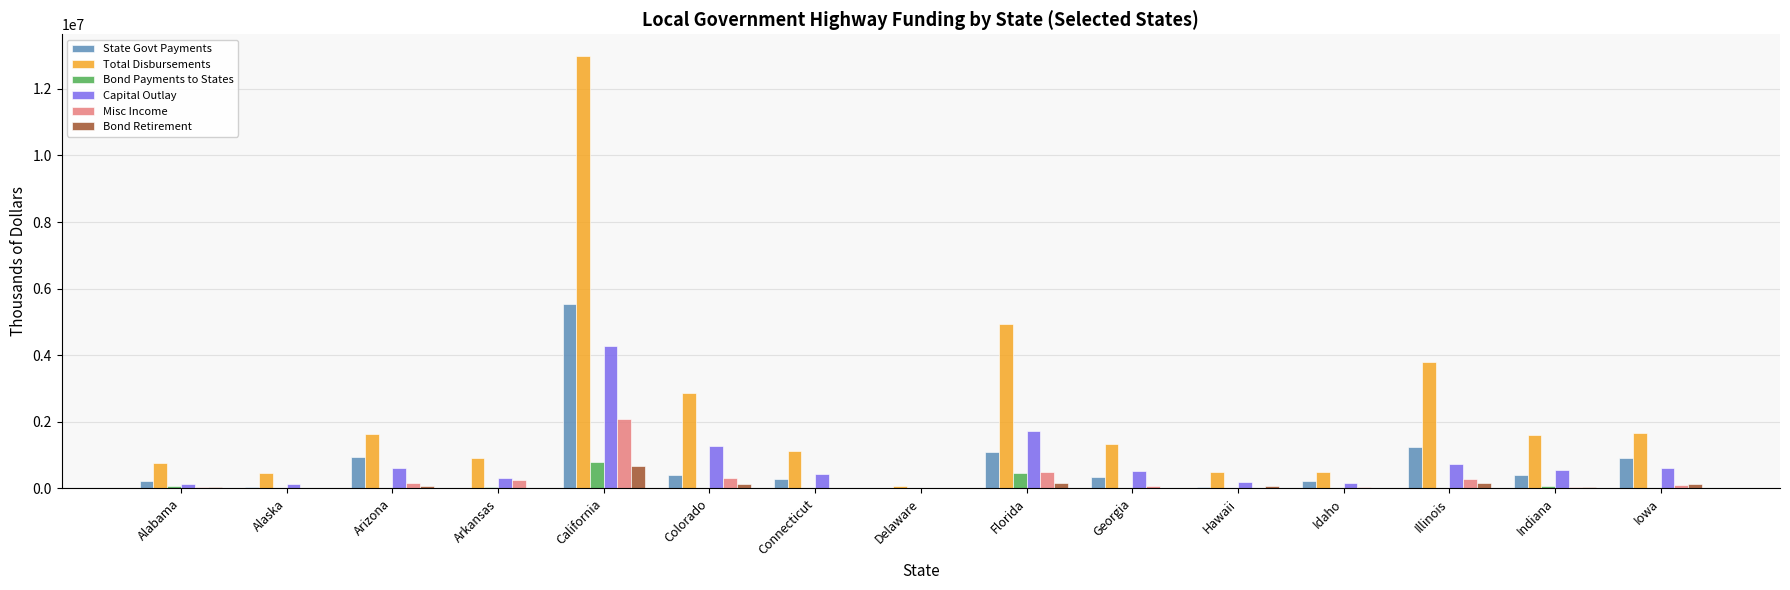

Count the number of categories in the chart.

15